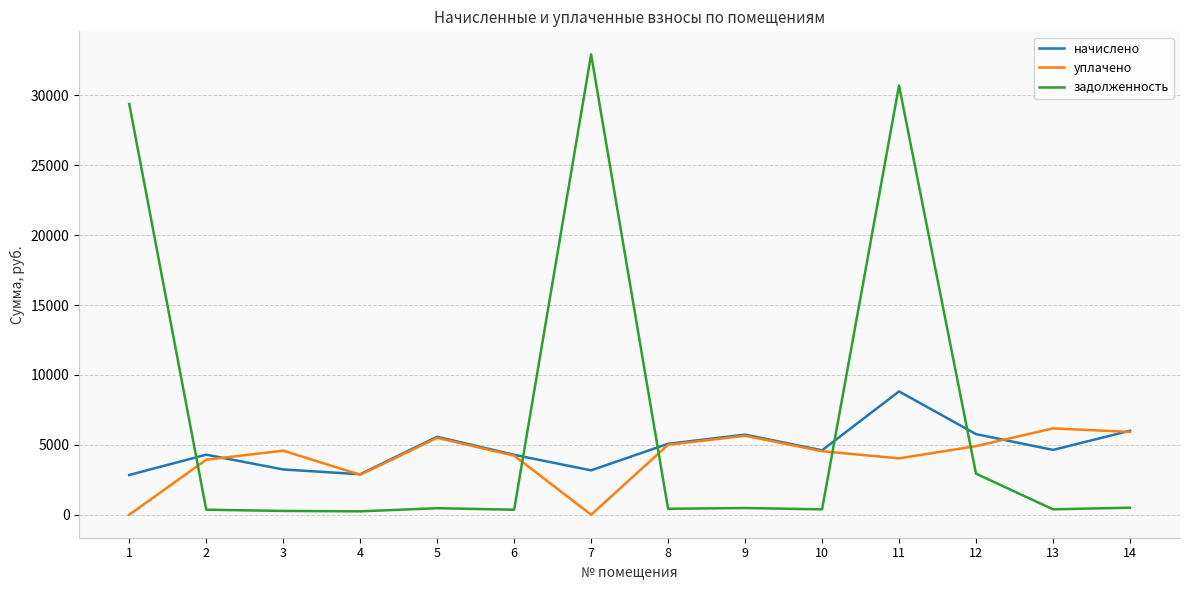

The уплачено series shows 6174.6 at 13. True or false?

True